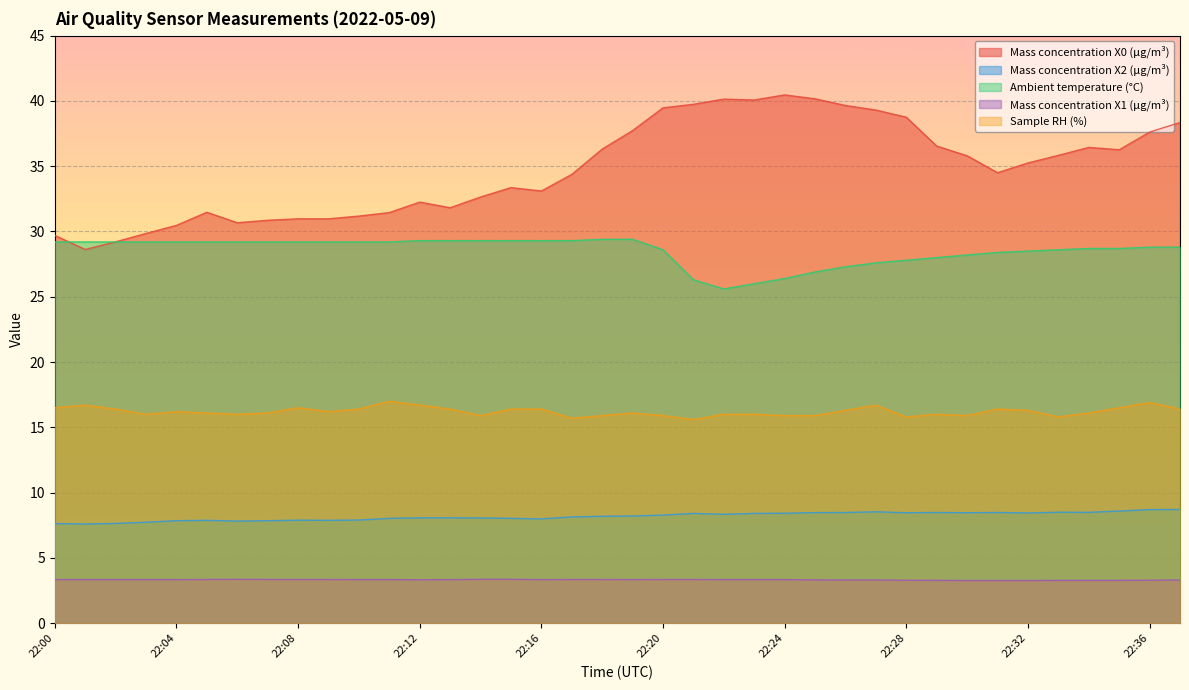

True or false: Ambient temperature (°C) and Mass concentration X0 (μg/m³) intersect in this chart.

True